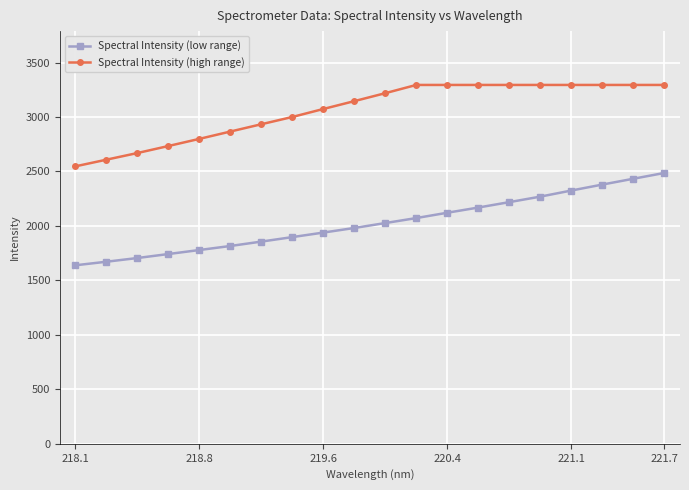

Rank the series by their maximum value, from highest to lowest.

Spectral Intensity (high range), Spectral Intensity (low range)